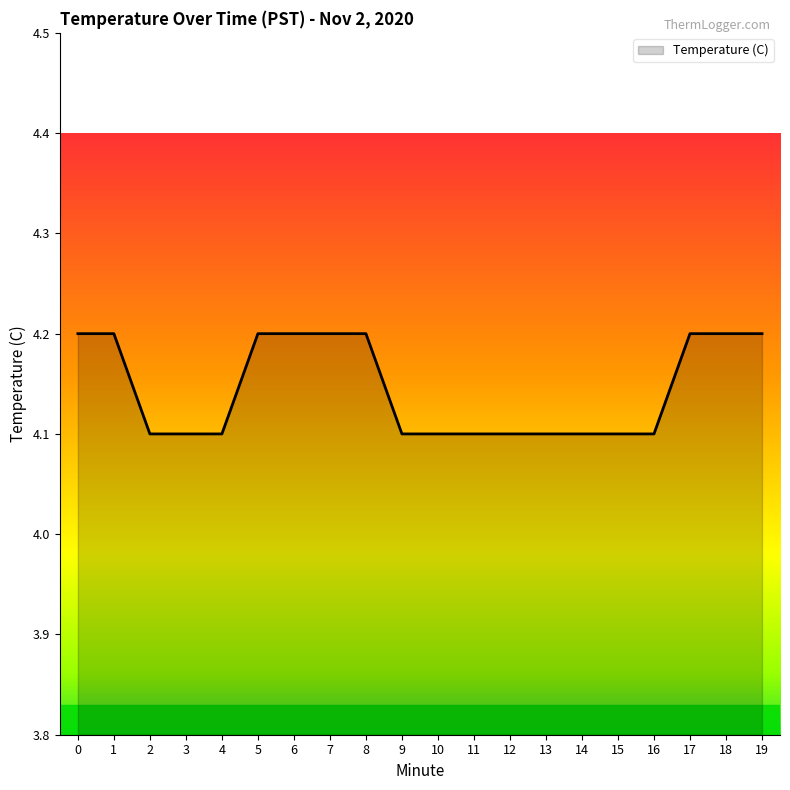

Does the chart have visible grid lines?

No